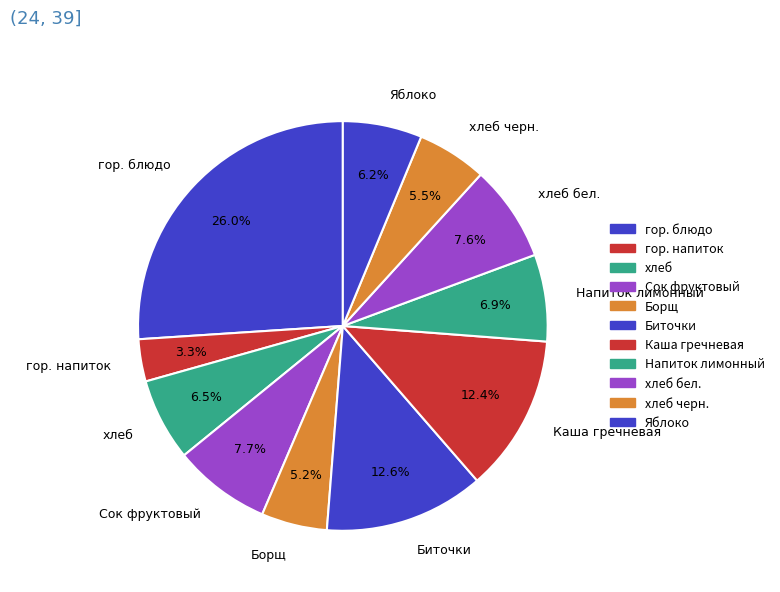

Which slice is the smallest?

гор. напиток